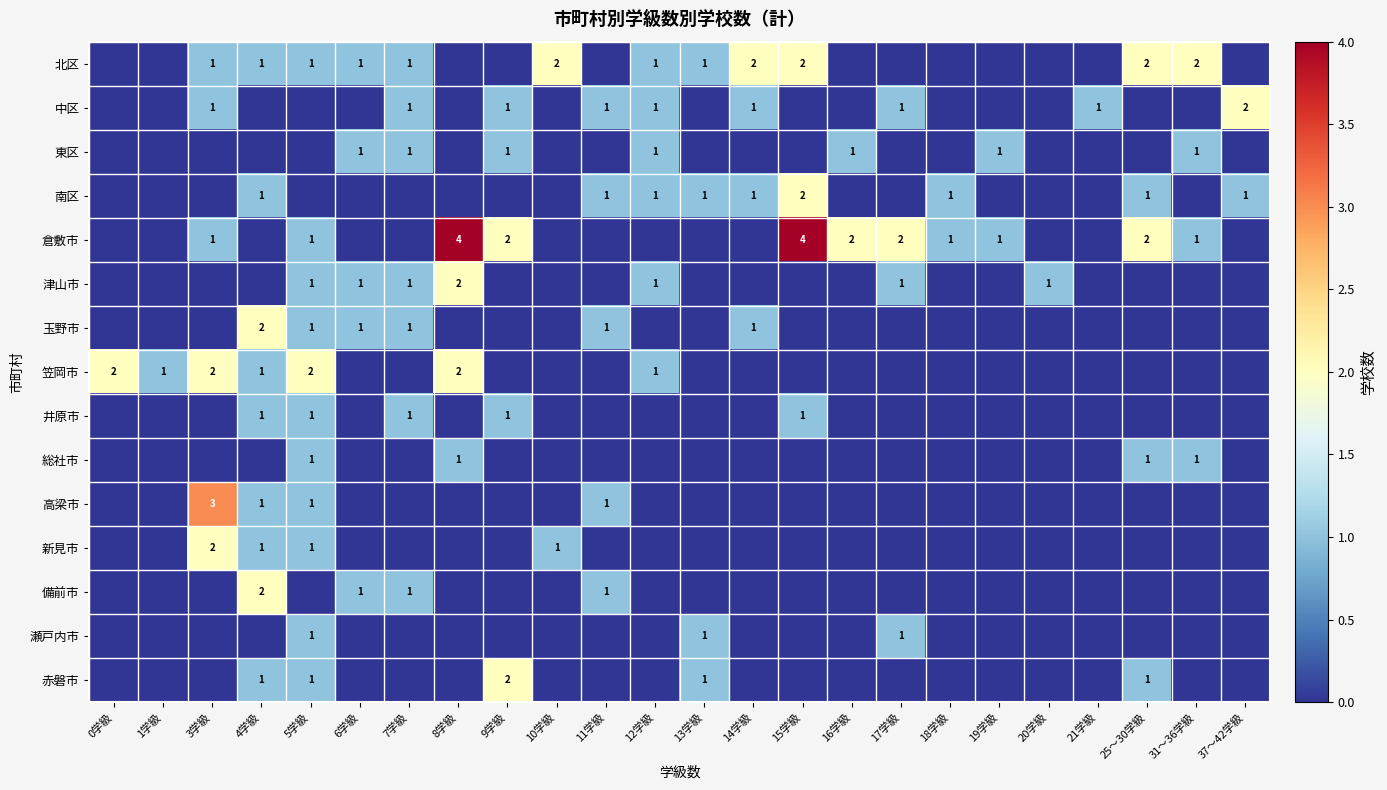

The value of 玉野市 at 14学級 is 1. True or false?

True